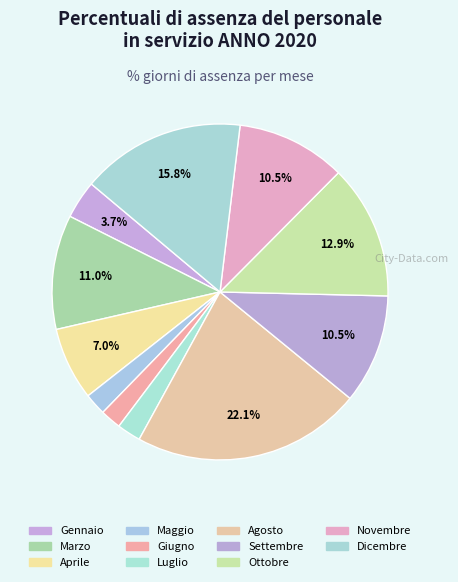

How many slices are in this pie chart?

11